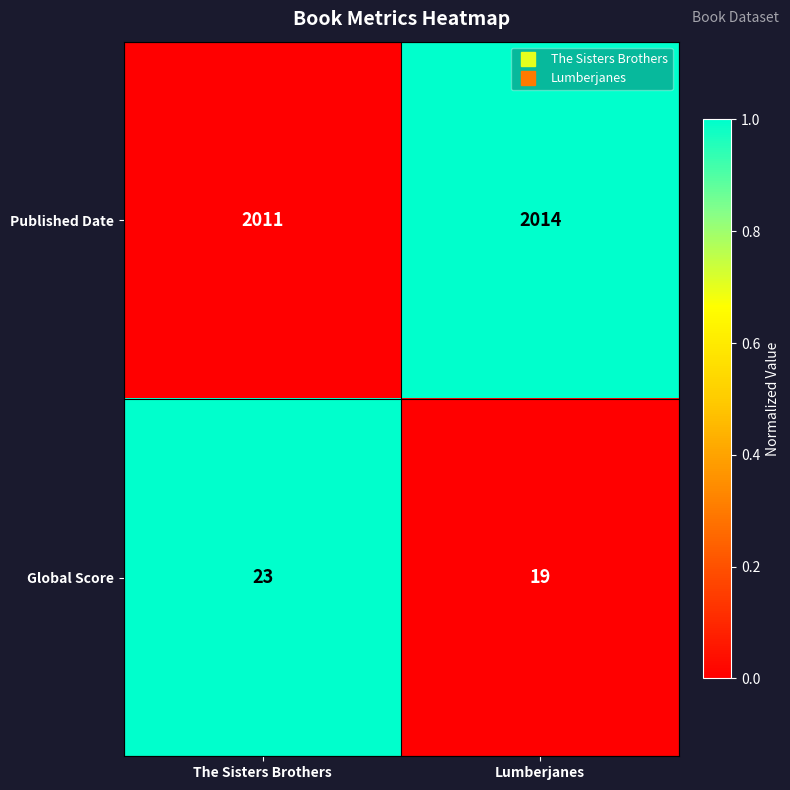

Which series changed the most between The Sisters Brothers and Lumberjanes?

Global Score